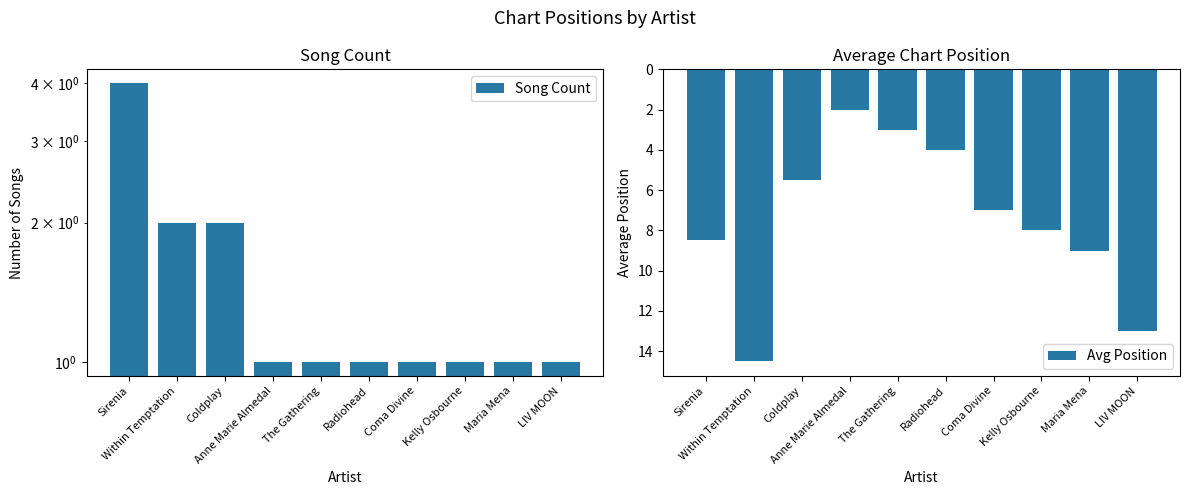

Which label corresponds to the largest value in the chart?

Within Temptation